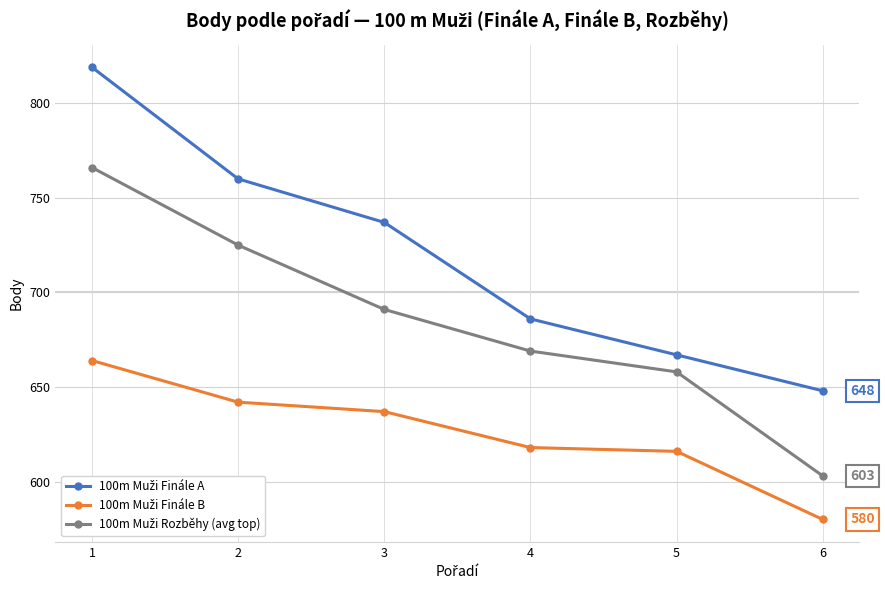

How many distinct data groups are displayed?

3